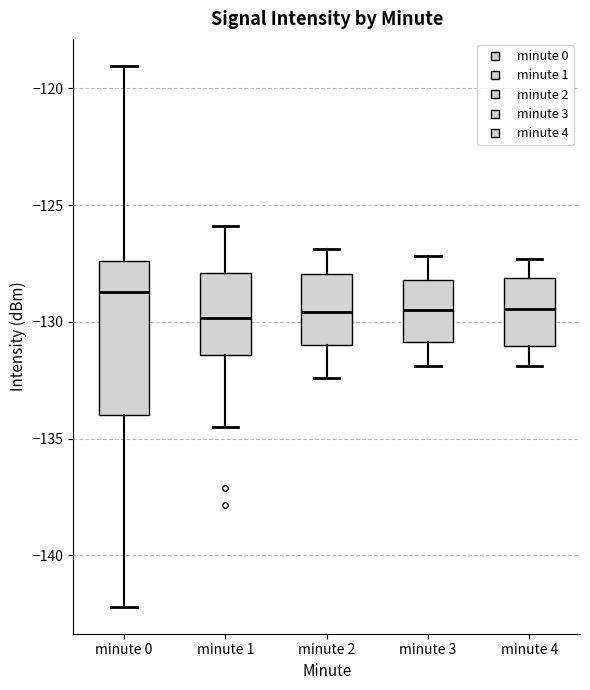

Where is the lower edge of the box for minute 3 on the y-axis? The values are not printed on the chart, so give them approximately, as read against the axis.

-131.0